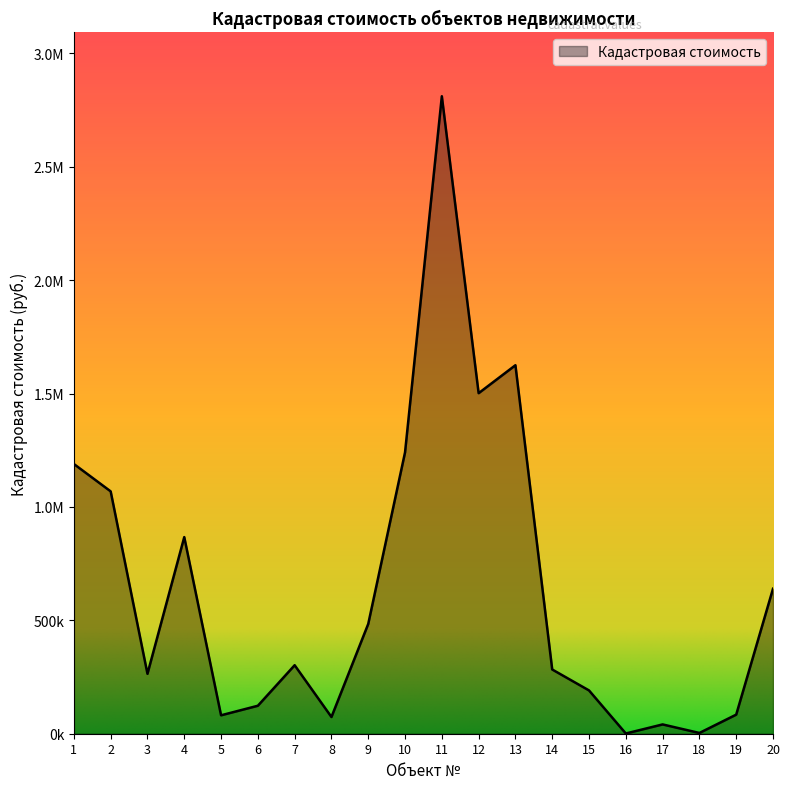

True or false: the data shows 195481.2 at 9.

False